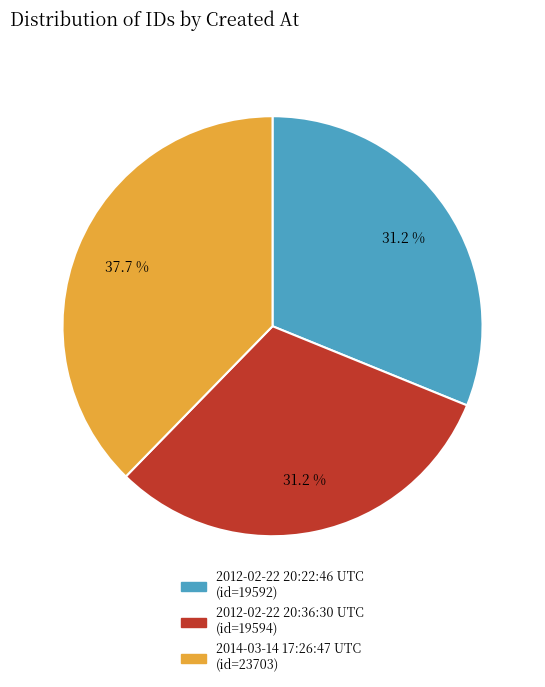

Is the sum of 2014-03-14 17:26:47 UTC and 2012-02-22 20:22:46 UTC greater than half?

Yes